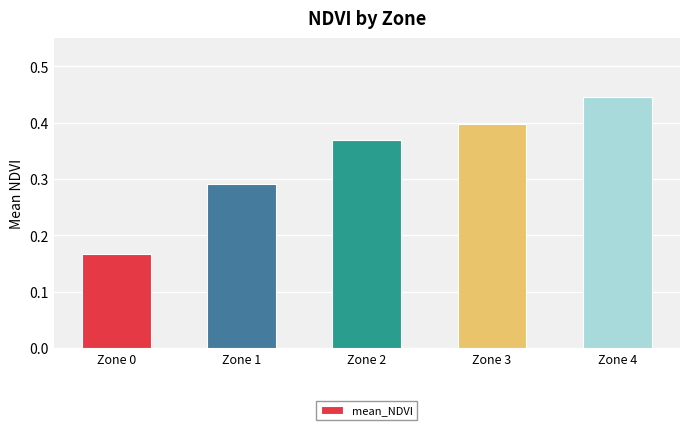

Is it true that the value at Zone 2 is 0.4?

True